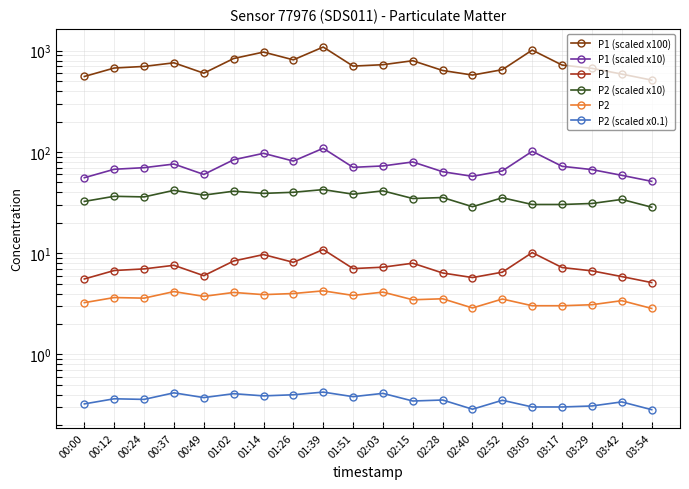

Between 02:03 and 02:52, which series saw the biggest shift?

P1 (scaled x100)